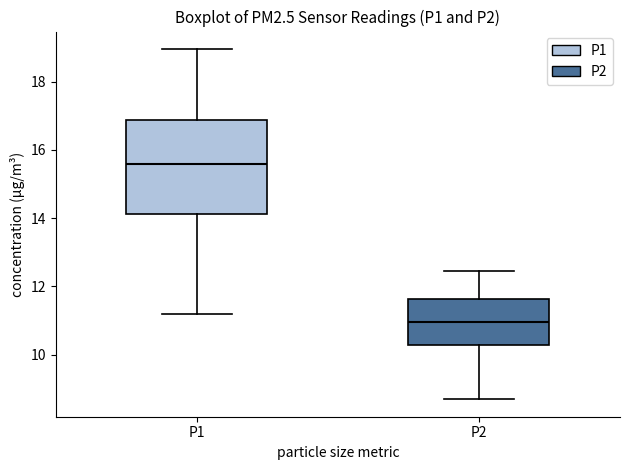

Where is the upper edge of the box for P2 on the y-axis? The values are not printed on the chart, so give them approximately, as read against the axis.

11.6